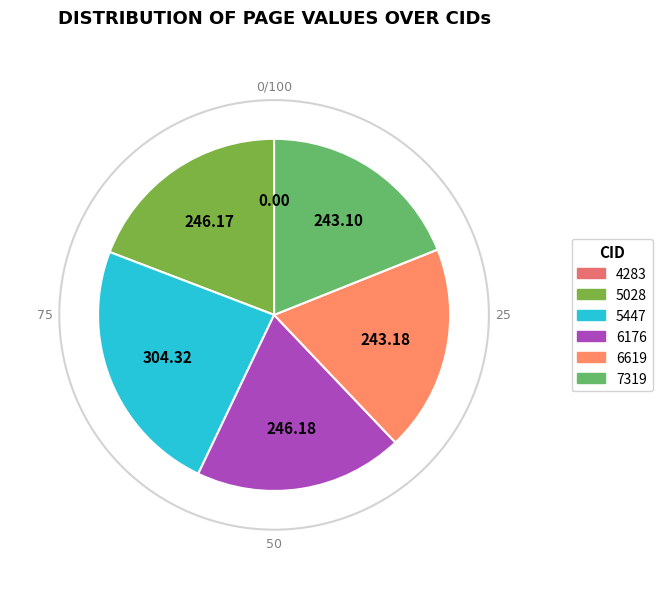

To the nearest percent, what is the difference between the 5028 and 5447 slice percentages?

5%